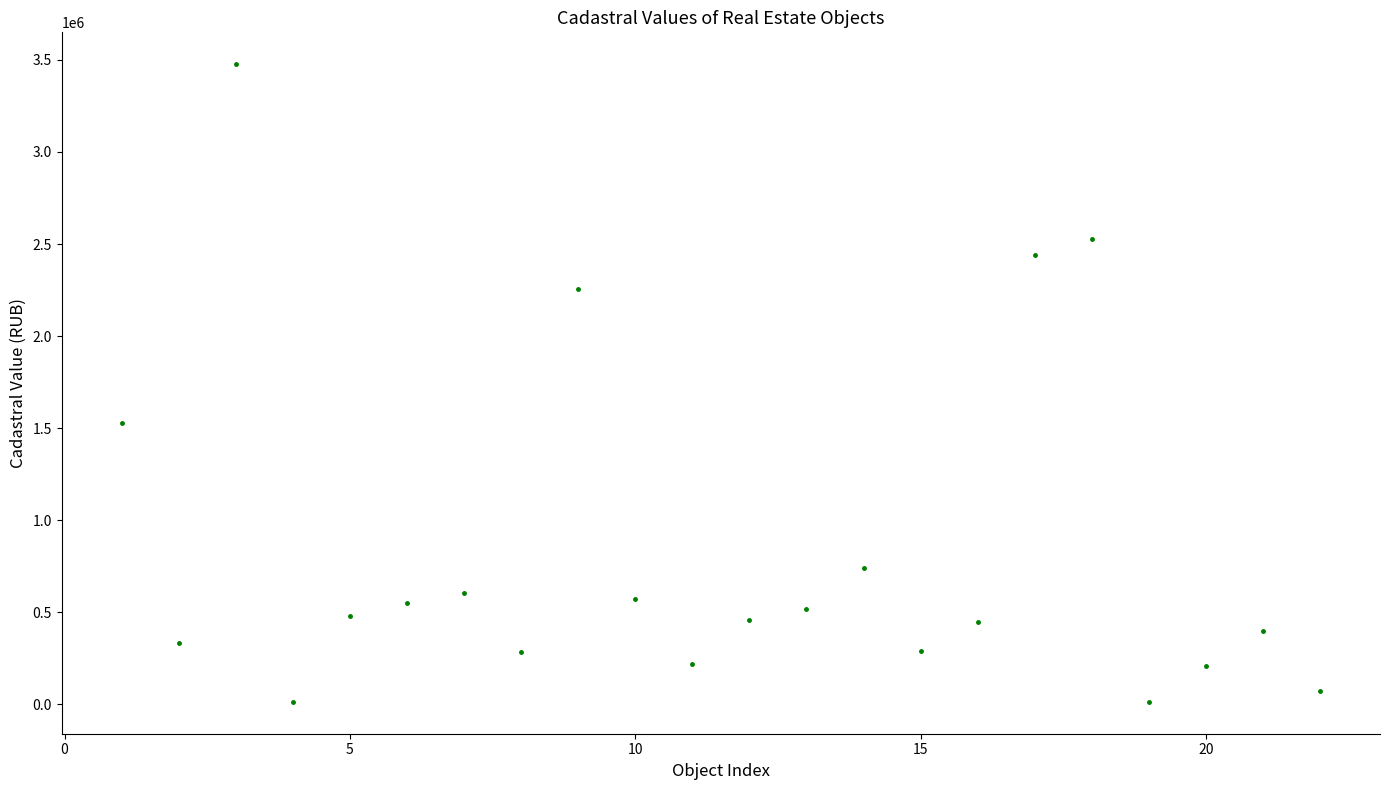

What is the range of X values (max minus min)?

21.0